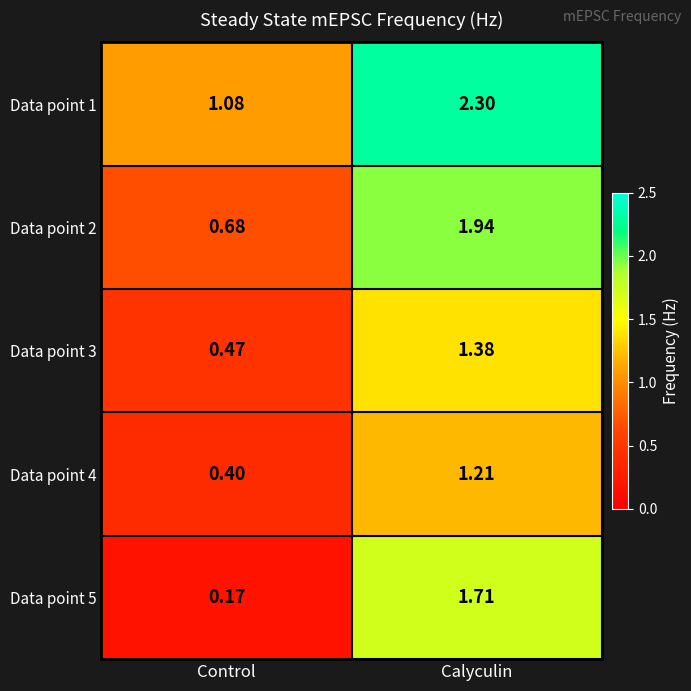

What is the maximum value shown in the chart?

2.3